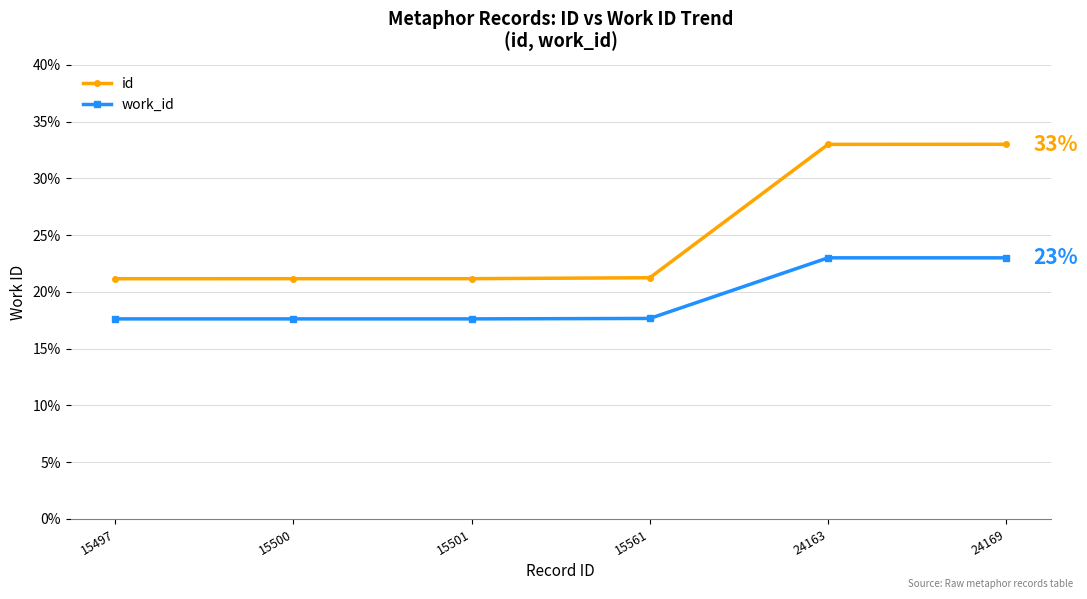

Which series has the widest spread of values?

id